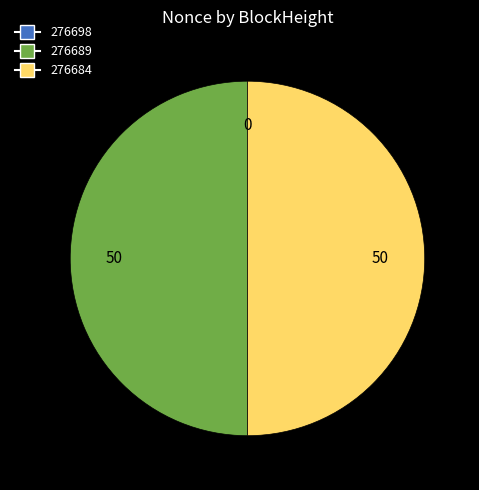

The 276689 slice represents 37% of the pie. True or false?

False